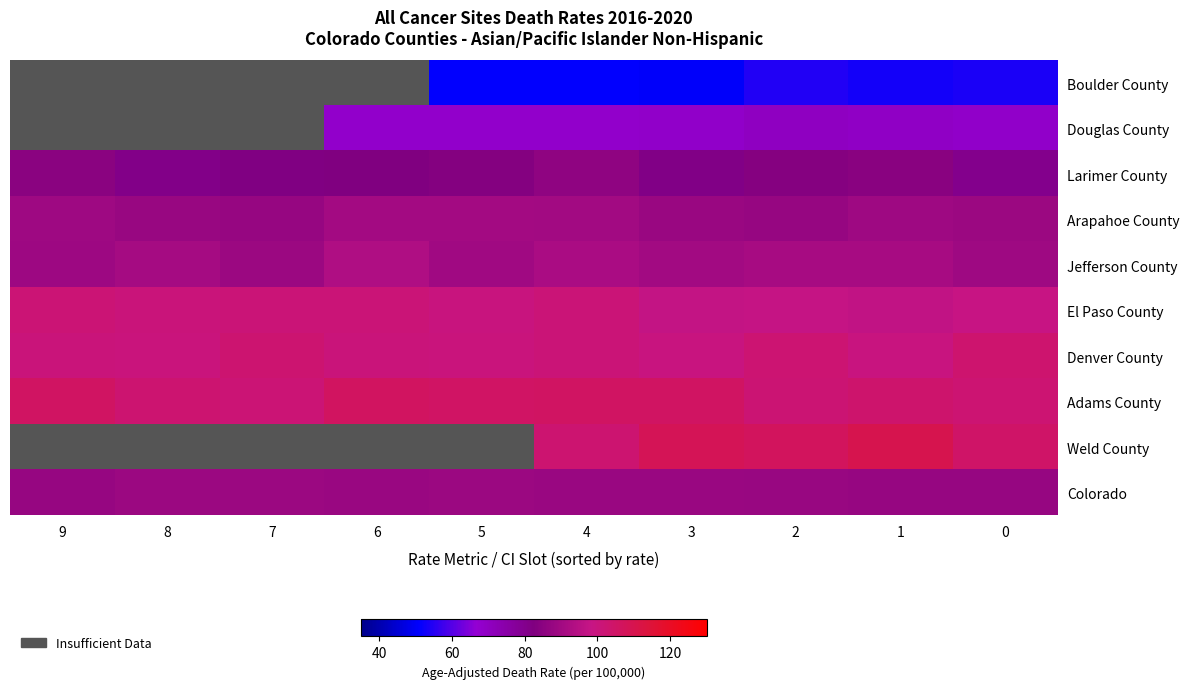

What is the sum of all Jefferson County values?

905.0